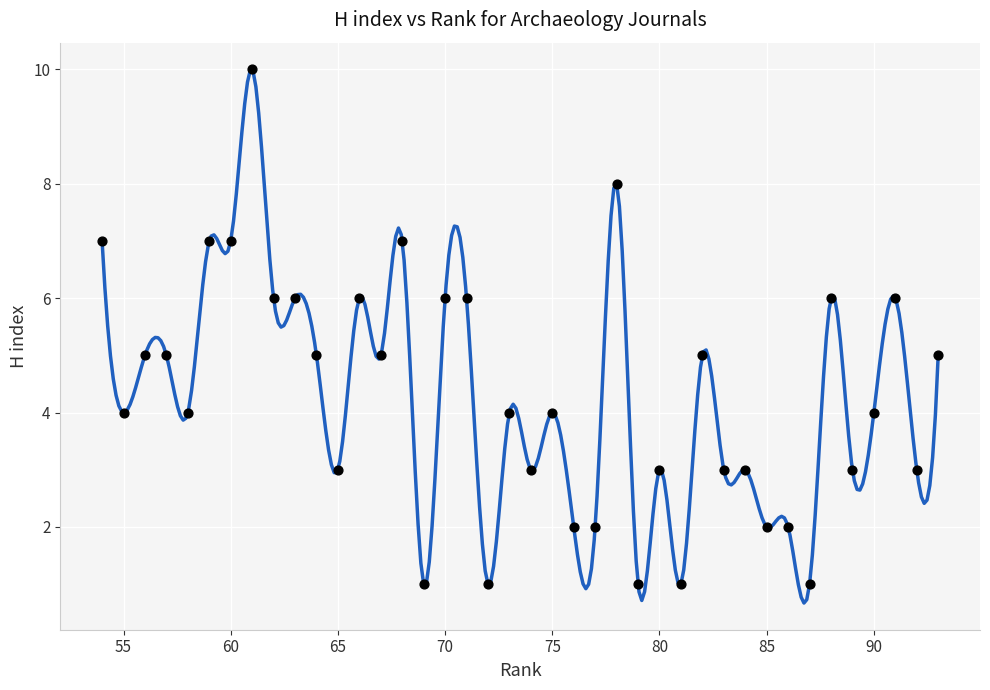

What is the range of Y values (max minus min)?

9